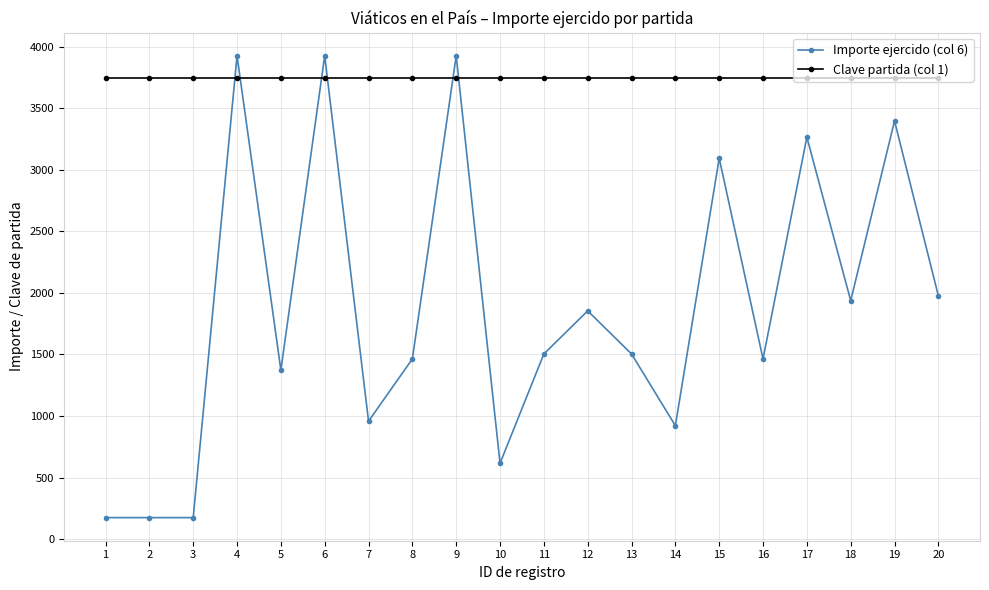

What is the value of the Clave partida (col 1) point at the 8th from the left?

3750.0